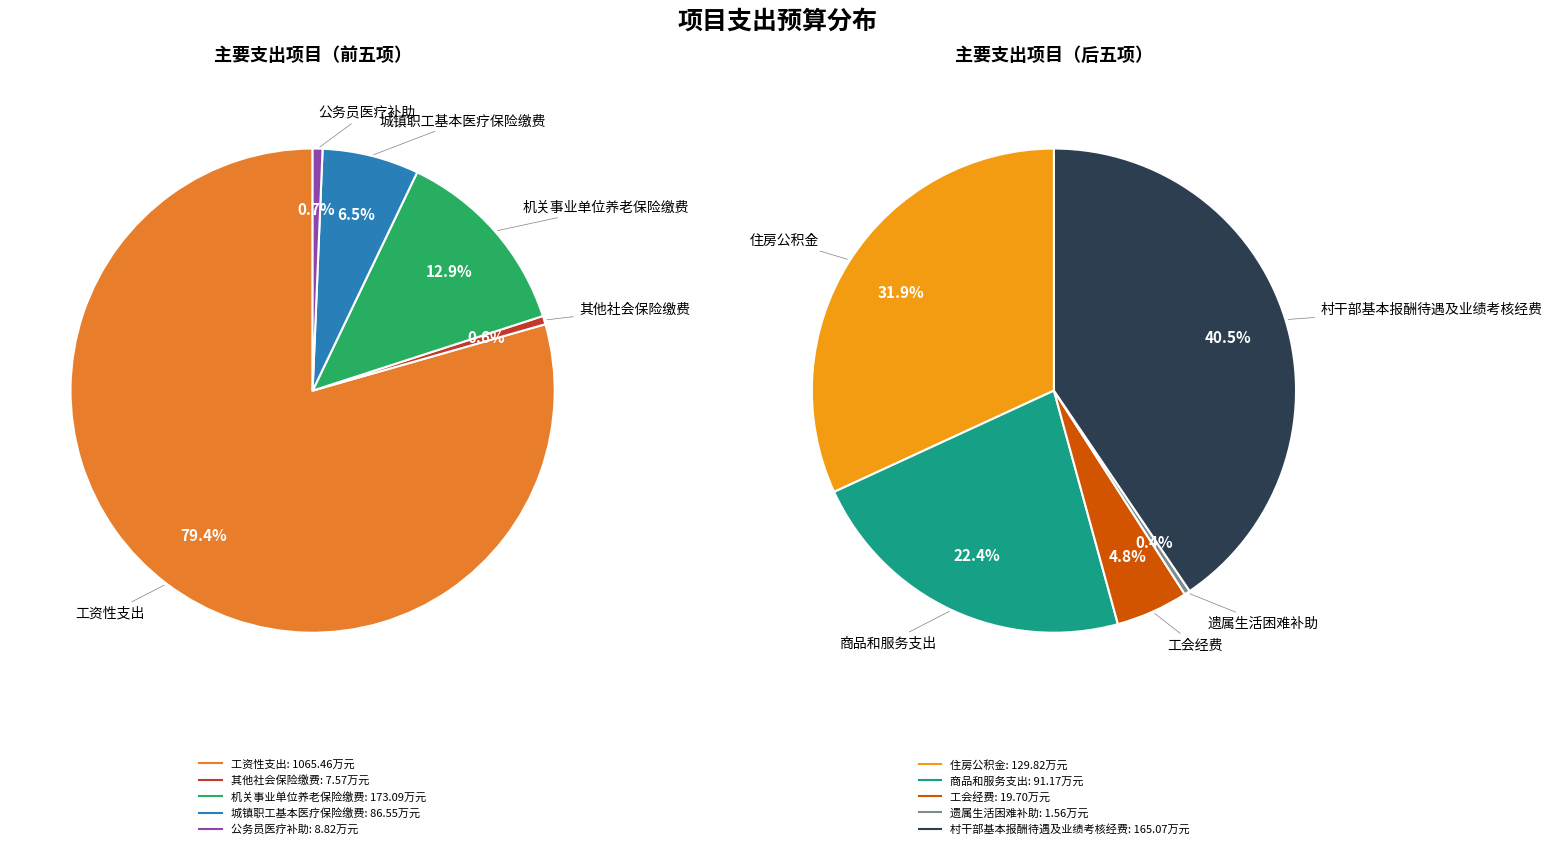

Which category has the smallest portion of the pie?

遗属生活困难补助